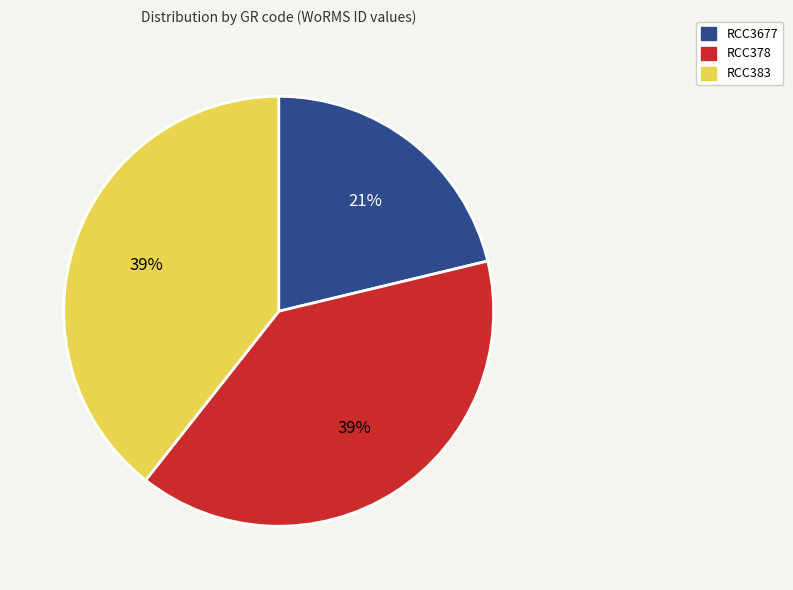

How many slices are in this pie chart?

3